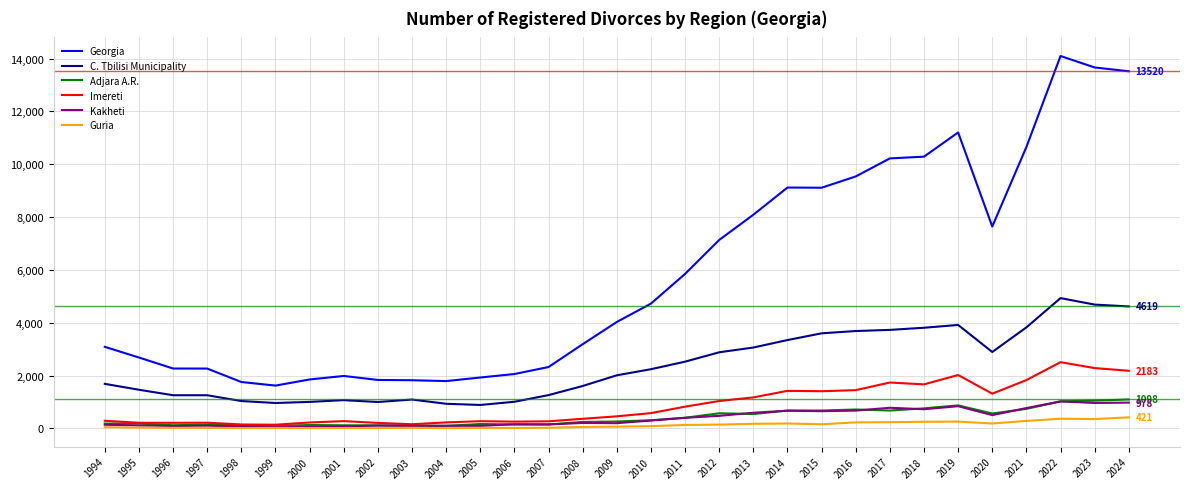

How many lines are shown in the chart?

6